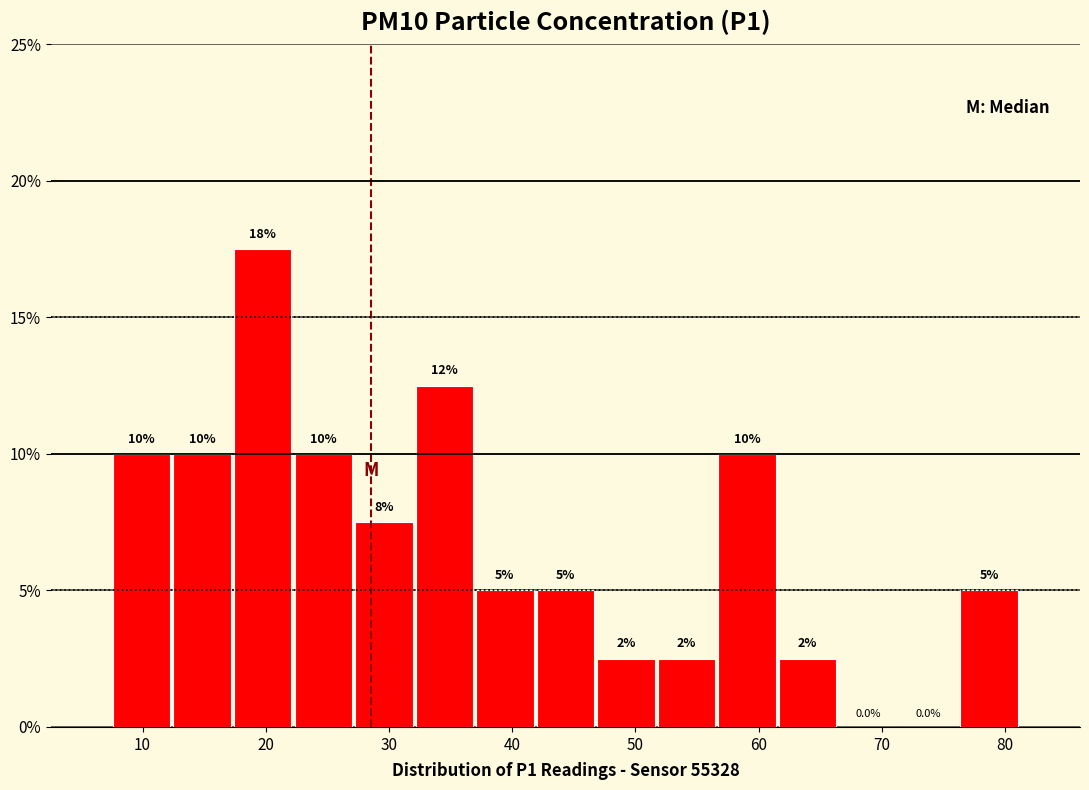

Which range on the x-axis has the tallest bar?

17 to 22